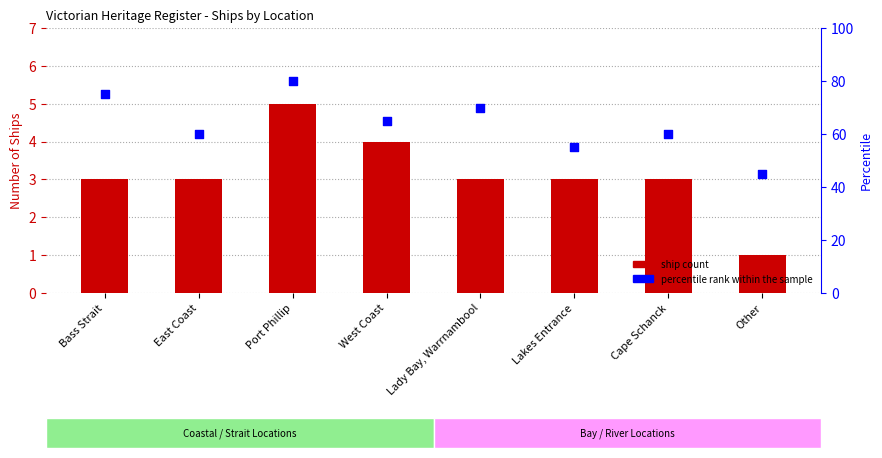

Which series contains the highest Y value?

Percentile rank within the sample